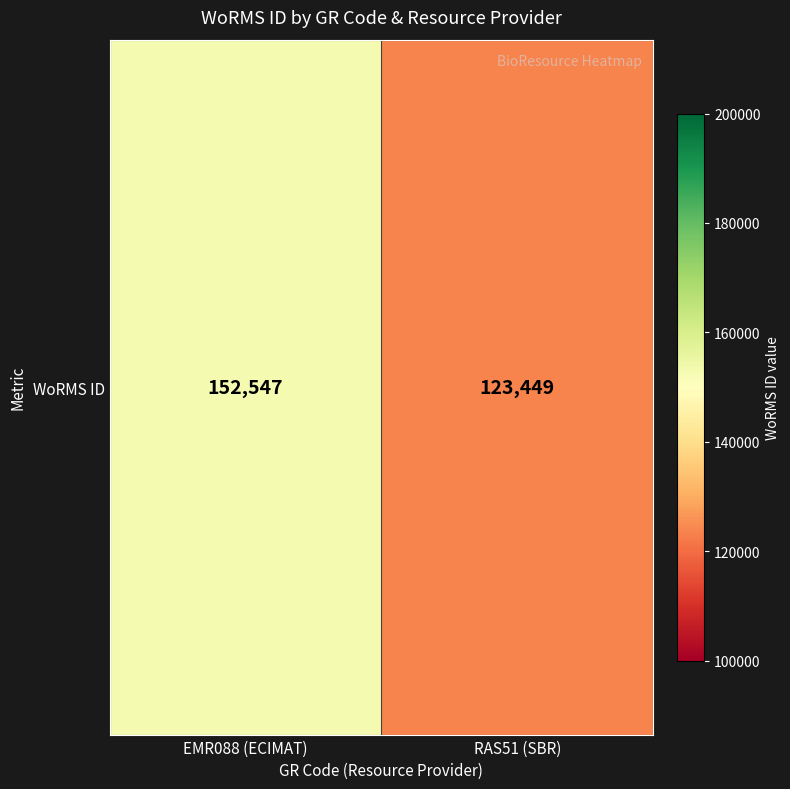

Reading right to left, extract all data points from this chart.

RAS51 (SBR)=123449	EMR088 (ECIMAT)=152547